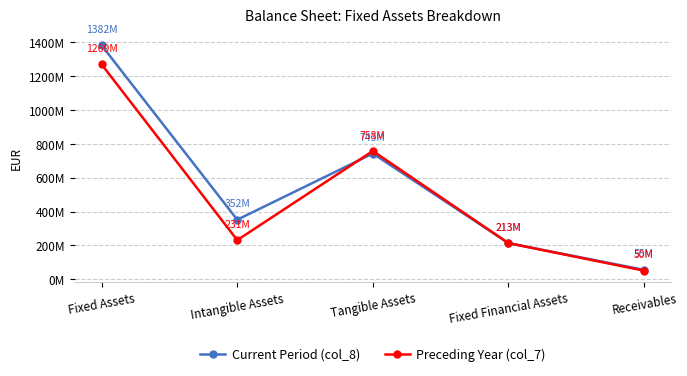

What is the average value of the Preceding Year (col_7) series?

504374496